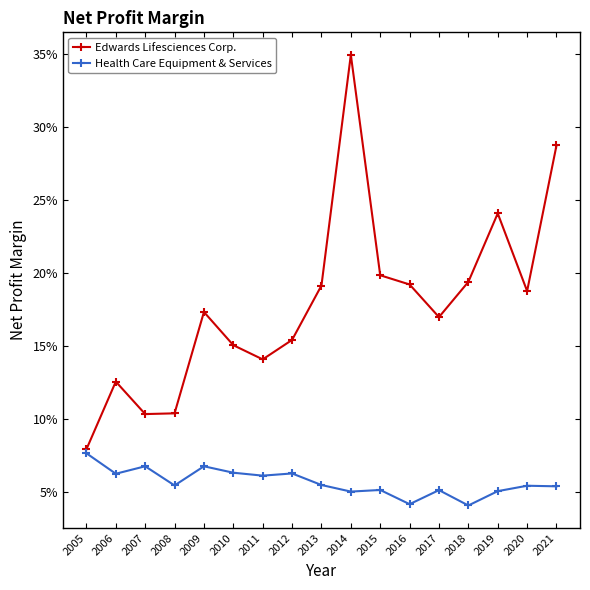

What is the value of the Health Care Equipment & Services point at the 1st from the left?

0.1